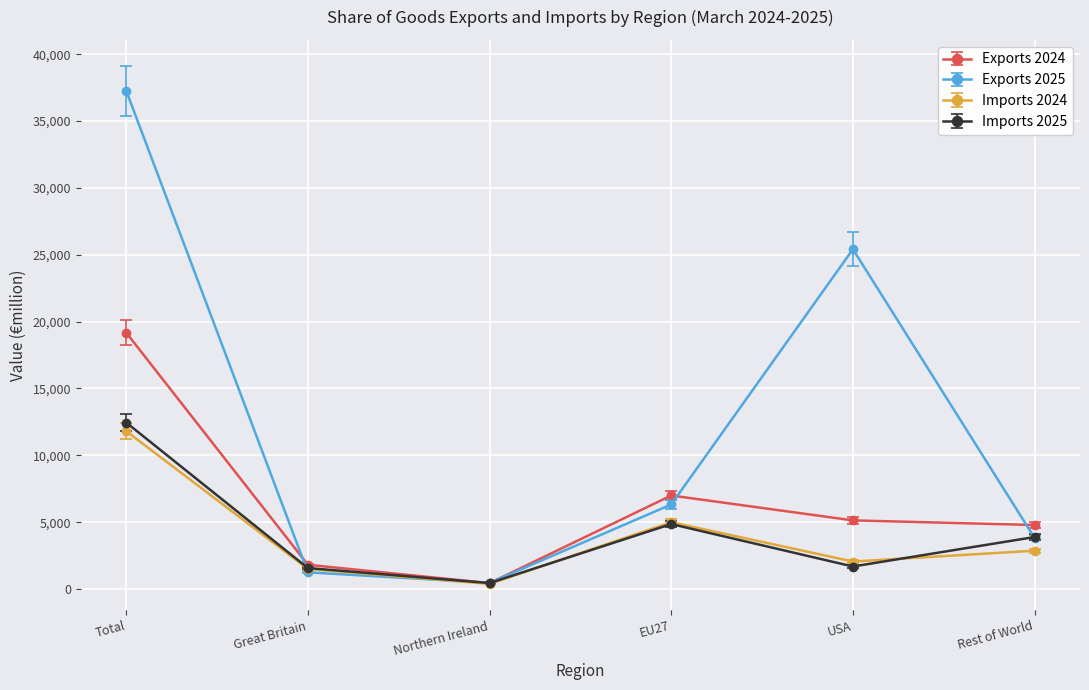

True or false: Exports 2024 has a value of 19177 at Total.

True